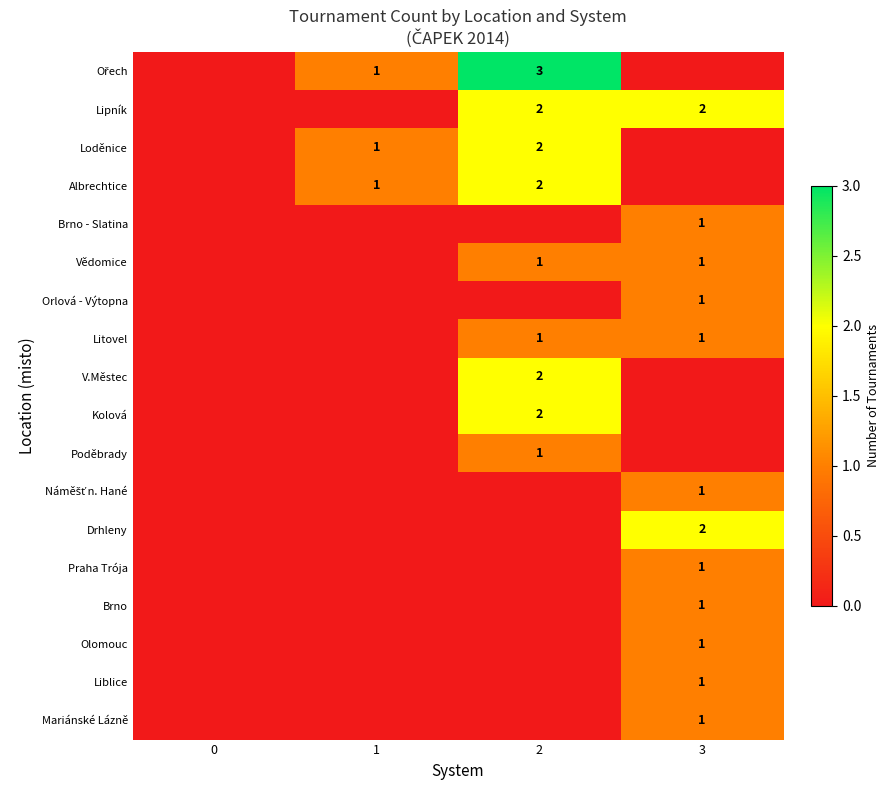

The V.Městec series shows 1 at 2. True or false?

False